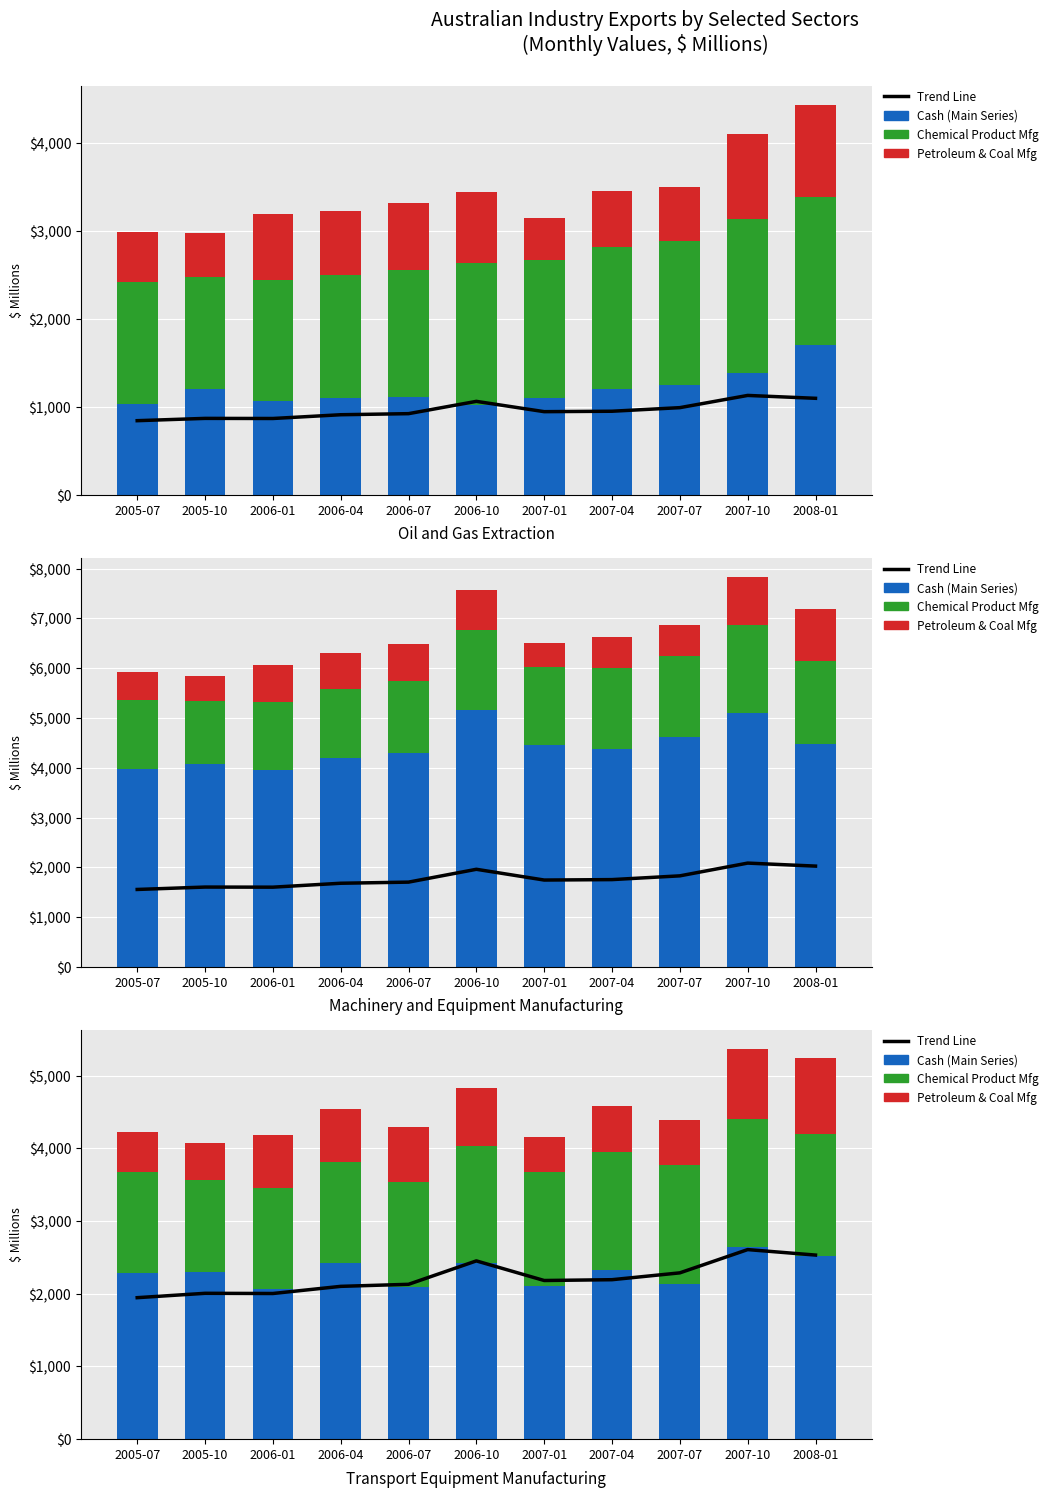

At which category does the chart reach its minimum across all series?

2007-01